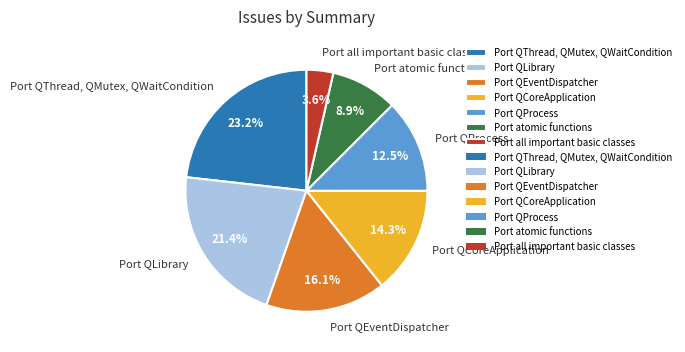

The Port QLibrary slice represents 9% of the pie. True or false?

False